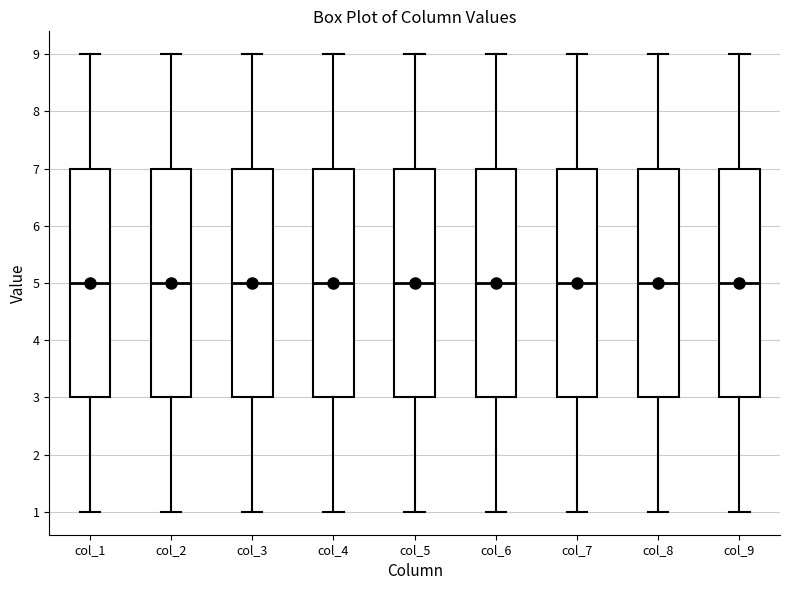

Reading left to right, transcribe this box plot: for each box, give where its median line is, the range the box spans, and where its two whiskers end, as read against the y-axis. The values are not printed on the chart, so give them approximately, as read against the axis.

col_1: median 5, box 3 to 7, whiskers 1 to 9
col_2: median 5, box 3 to 7, whiskers 1 to 9
col_3: median 5, box 3 to 7, whiskers 1 to 9
col_4: median 5, box 3 to 7, whiskers 1 to 9
col_5: median 5, box 3 to 7, whiskers 1 to 9
col_6: median 5, box 3 to 7, whiskers 1 to 9
col_7: median 5, box 3 to 7, whiskers 1 to 9
col_8: median 5, box 3 to 7, whiskers 1 to 9
col_9: median 5, box 3 to 7, whiskers 1 to 9